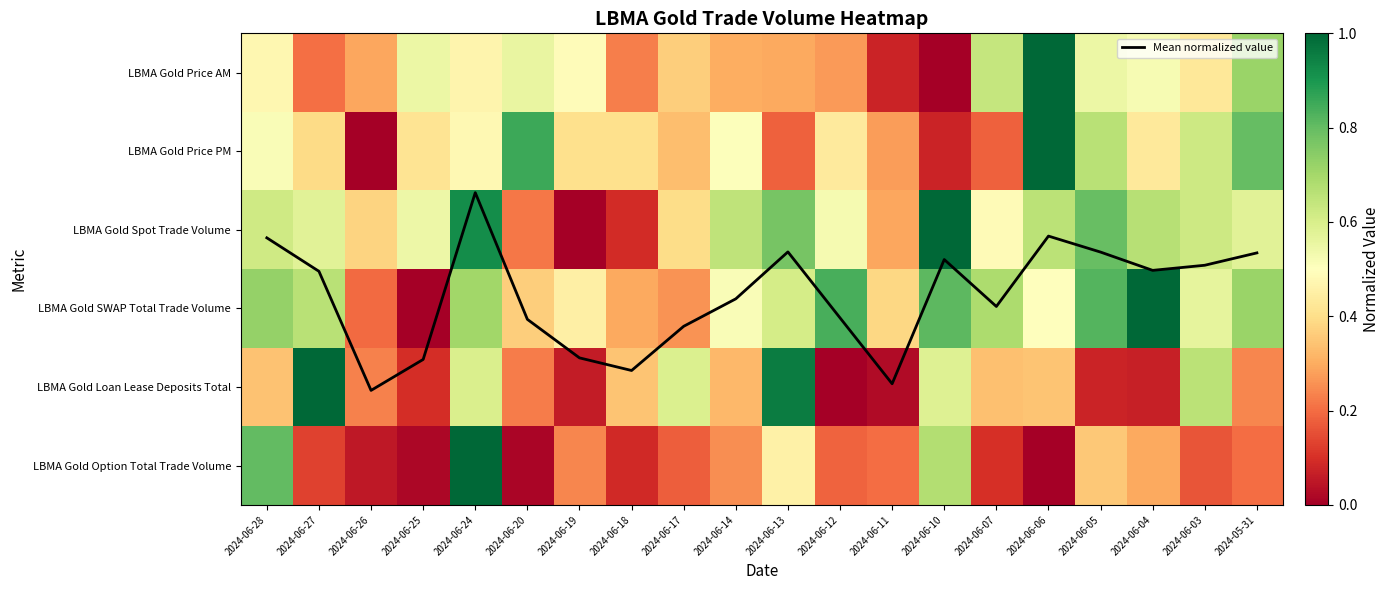

The value of LBMA Gold Price PM at 2024-06-12 is 0.4. True or false?

True